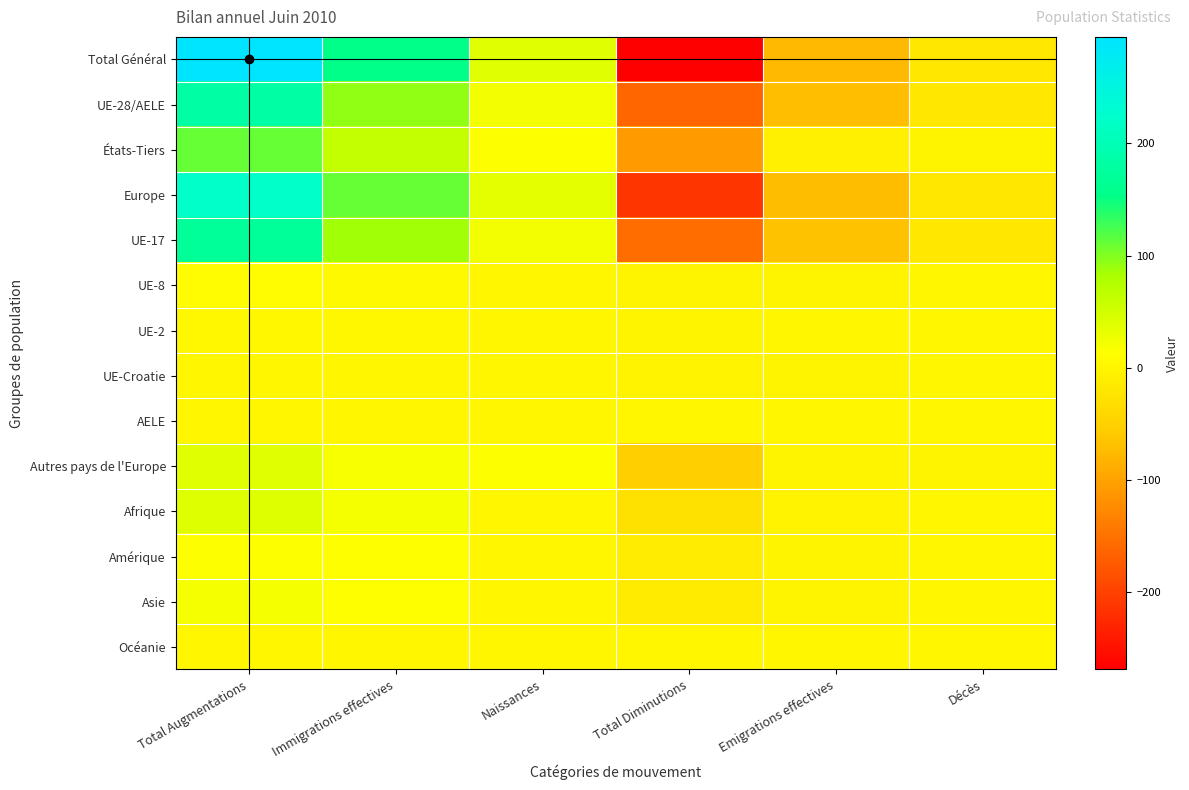

Between Décès and Total Augmentations, which is larger?

Total Augmentations